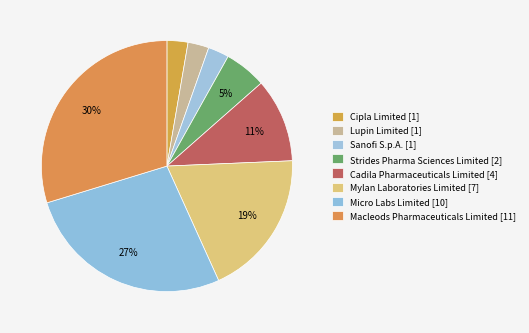

Does any single category account for the majority?

No